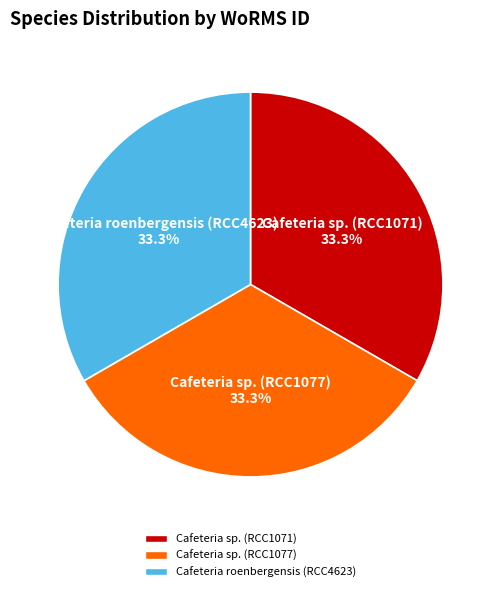

To the nearest percent, what is the average slice percentage?

33%